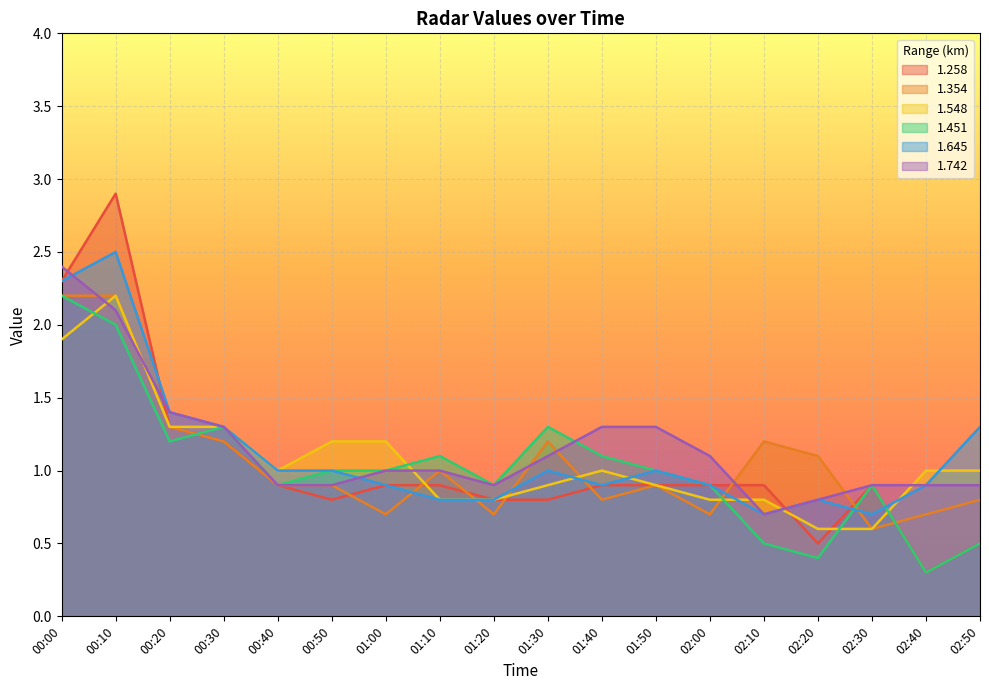

How many lines are shown in the chart?

6